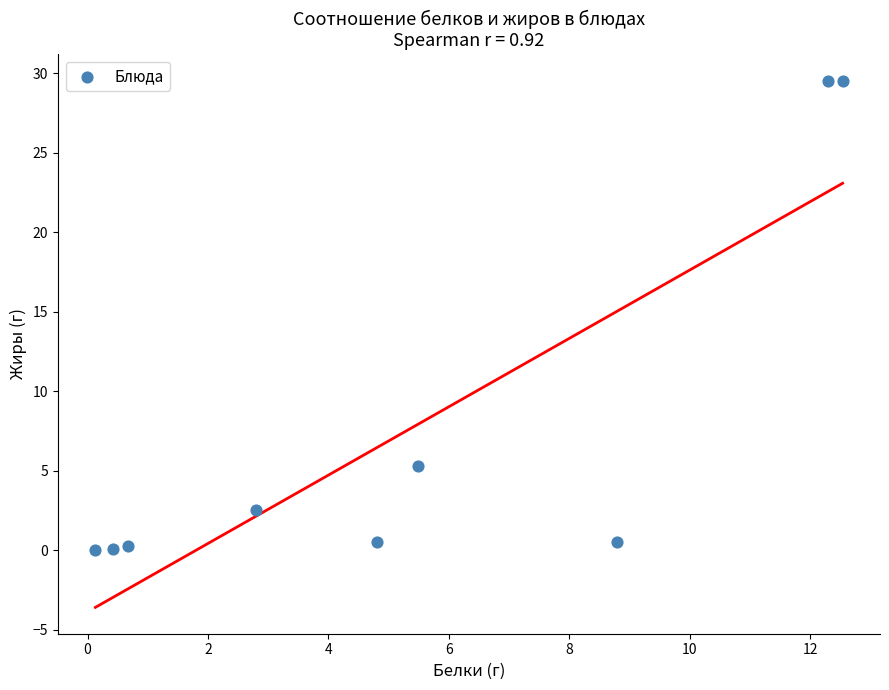

What Y value in the scatter plot is closest to 14?

5.3